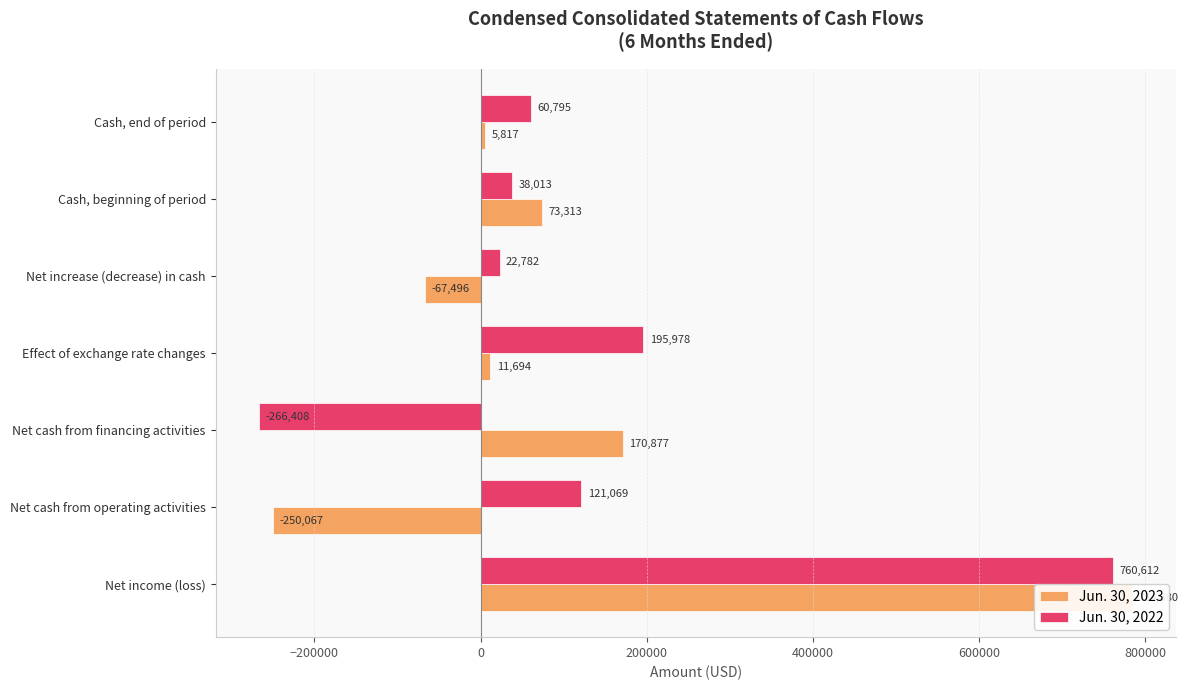

What value does the Jun. 30, 2022 series have at Effect of exchange rate changes?

195978